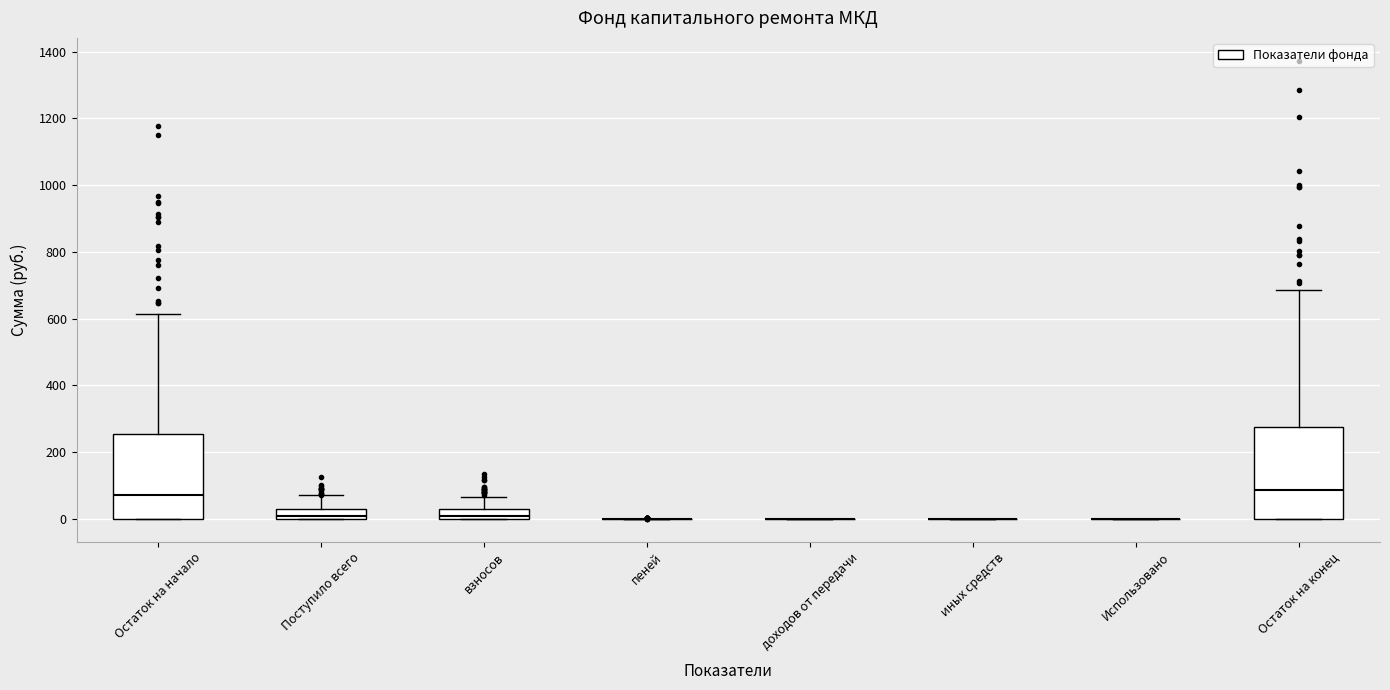

Which box is the tallest, from its lower edge to its upper edge?

Остаток на конец